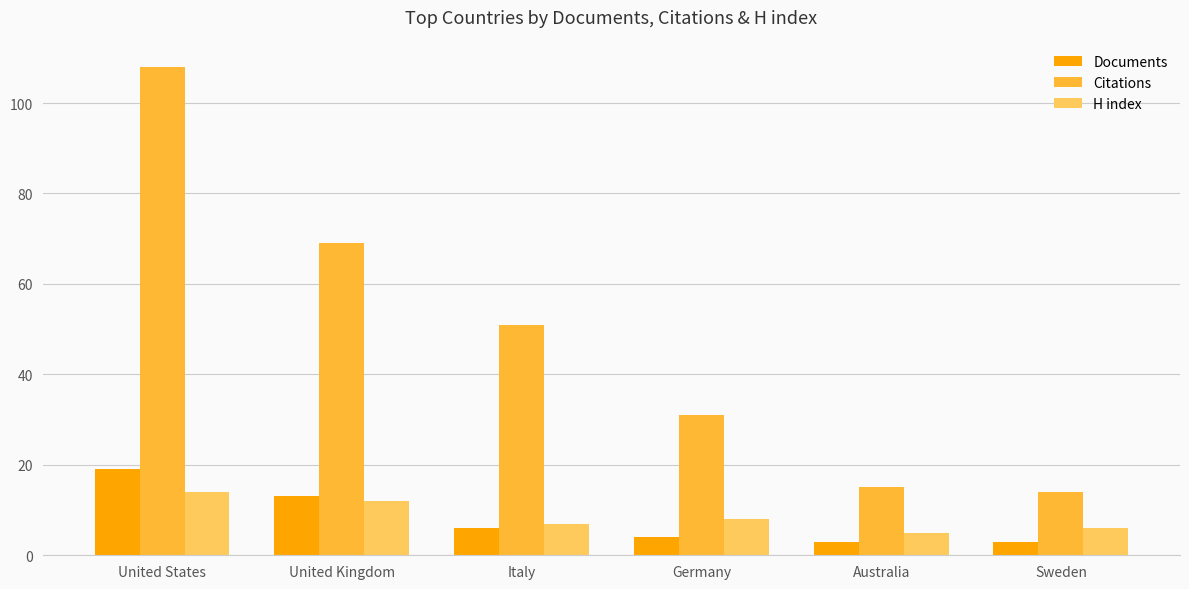

What is the average value of the Citations series?

48